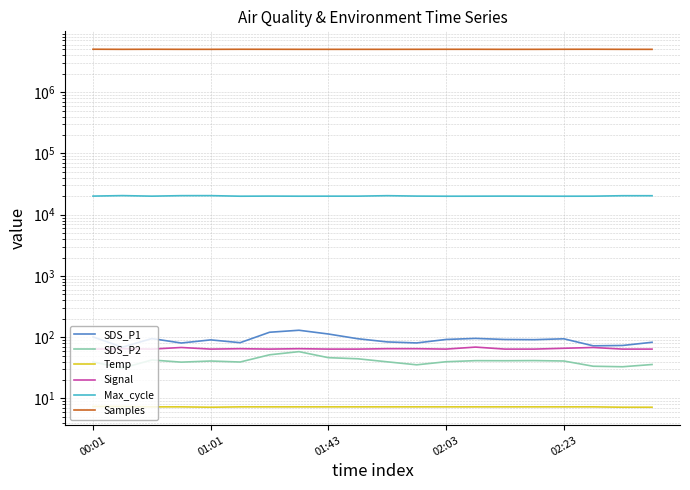

Rank the categories by Samples value from lowest to highest.

14, 19, 8, 15, 10, 02:23, 9, 01:01, 7, 18, 02:03, 11, 6, 13, 12, 16, 5, 01:43, 17, 00:01